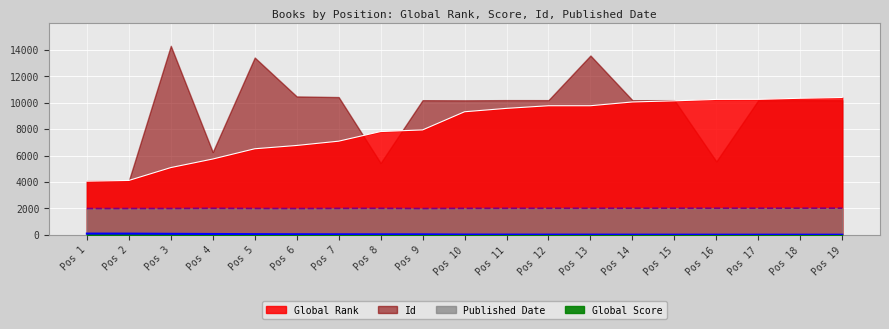

Does the chart display data point markers on the line(s)?

No